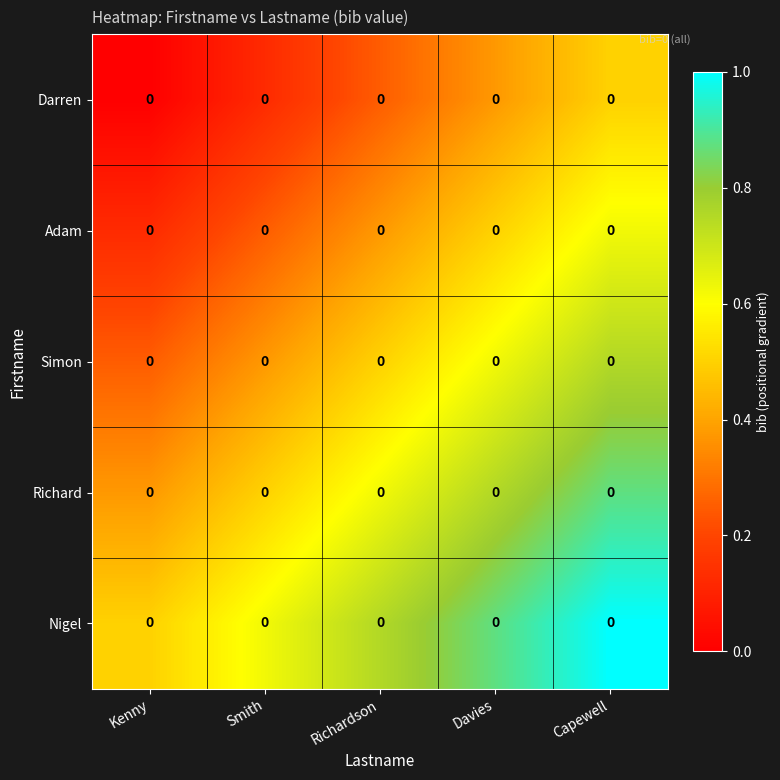

Count the Adam values in the range 0 to 1.

5